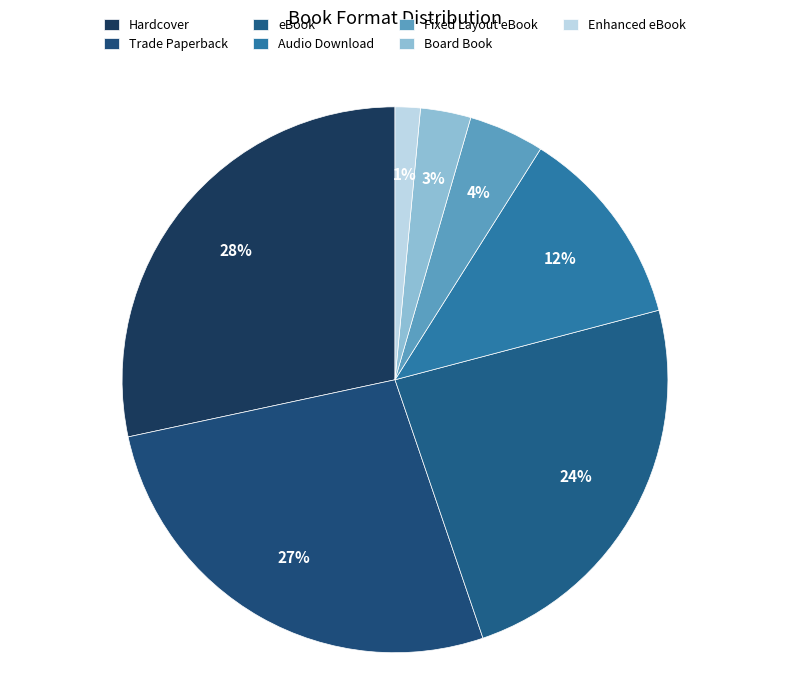

Count the number of slices in the pie.

7